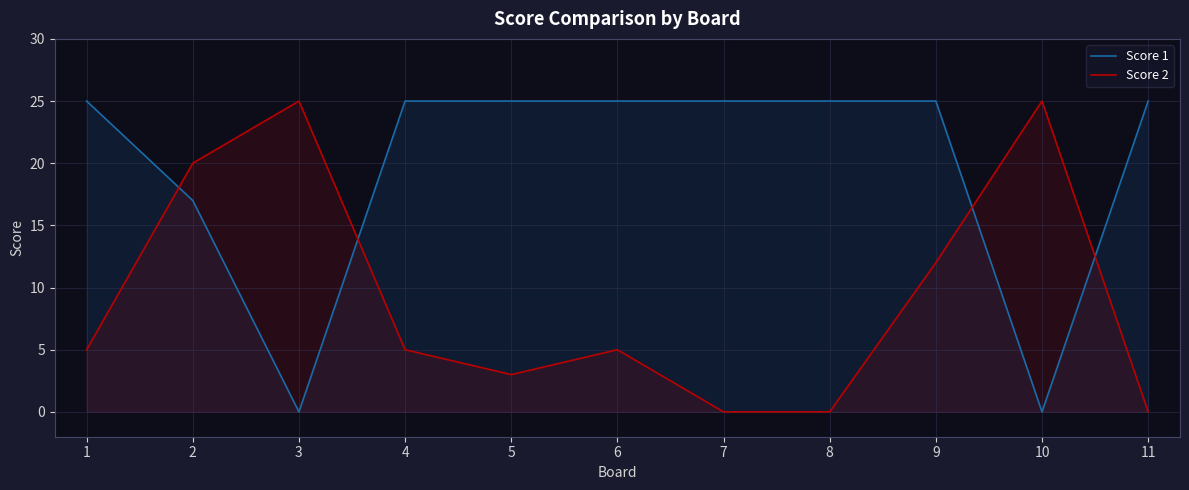

Rank the categories by Score 2 value from lowest to highest.

7, 8, 11, 5, 1, 4, 6, 9, 2, 3, 10